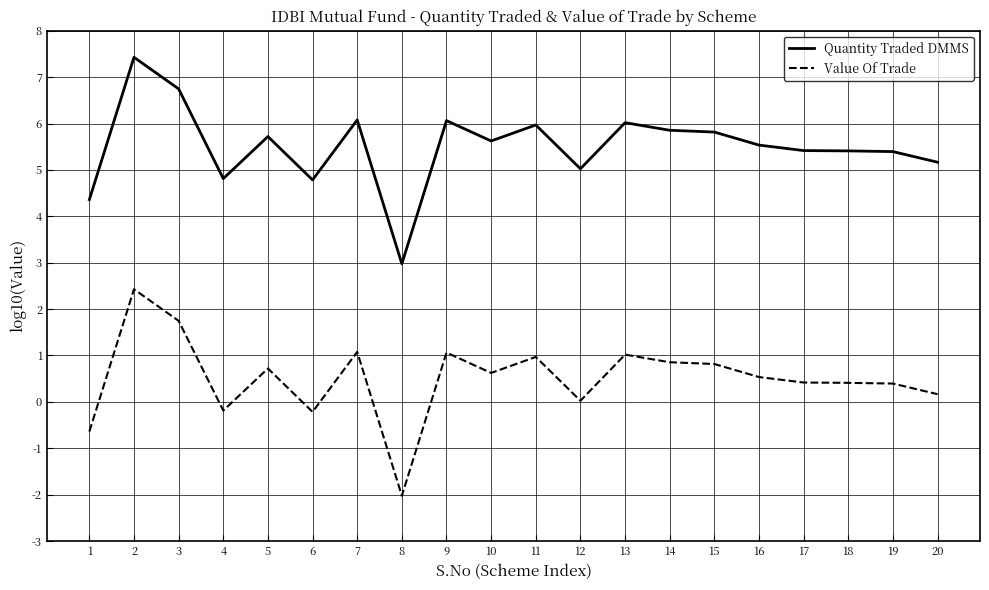

Rank the series by their maximum value, from lowest to highest.

Value Of Trade, Quantity Traded DMMS